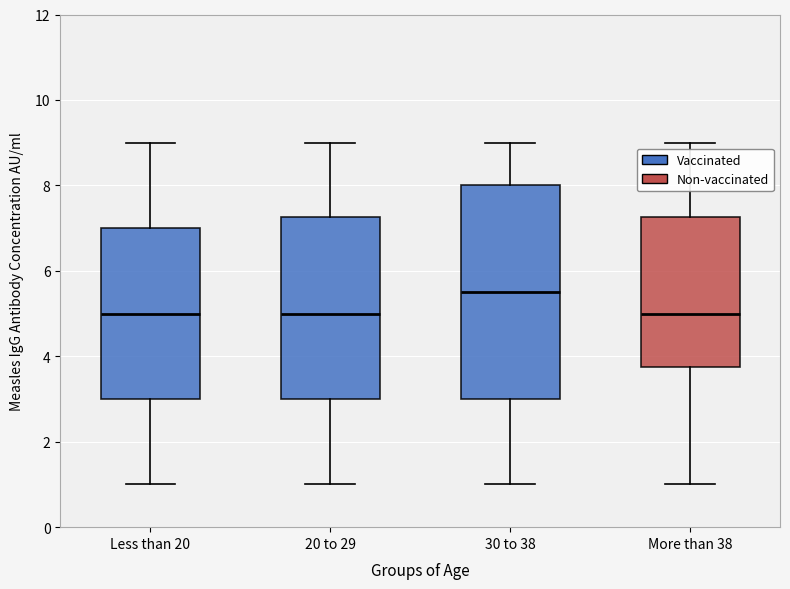

Which box's median line is the highest?

30 to 38